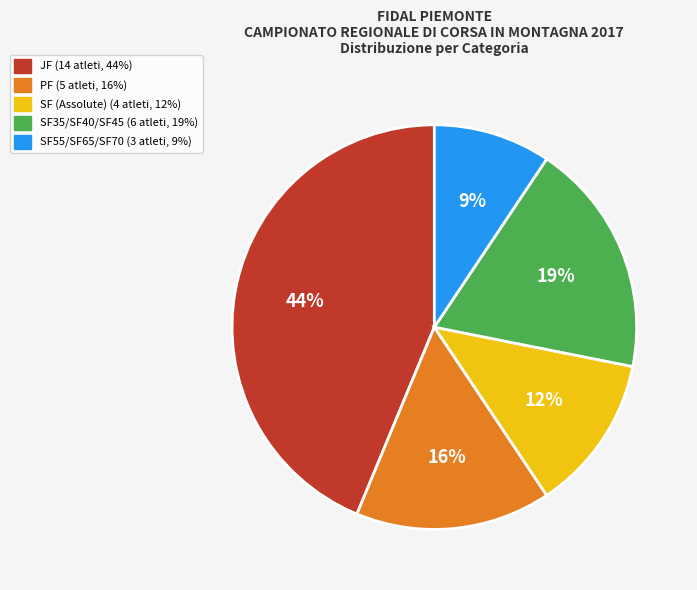

Does any single category account for the majority?

No